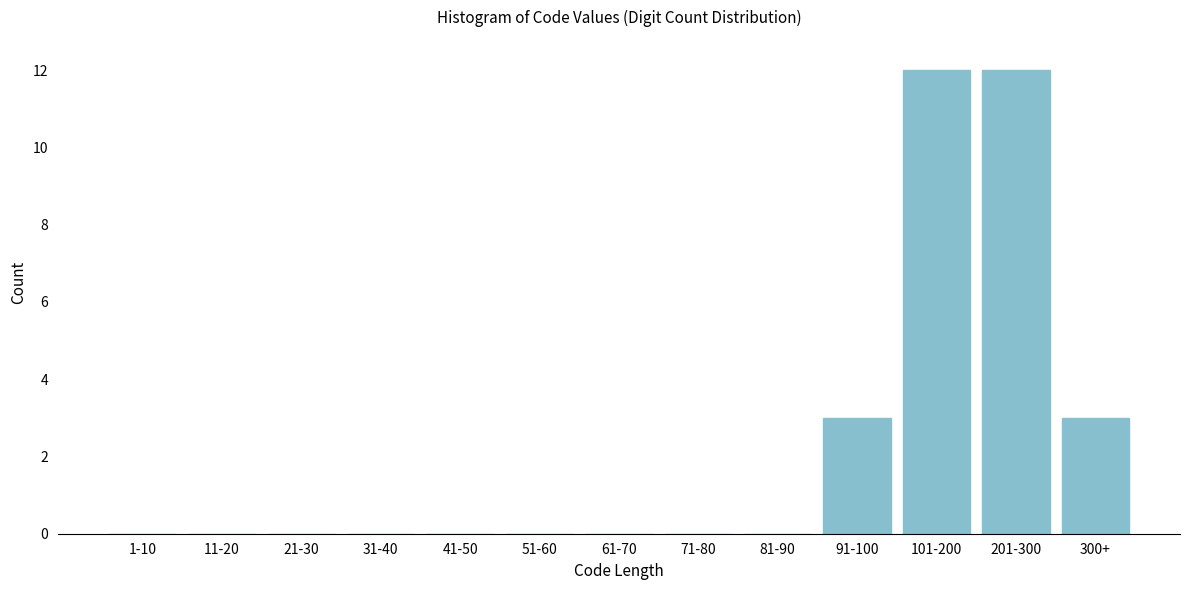

Reading left to right, transcribe all the data shown in this chart.

1-10=0	11-20=0	21-30=0	31-40=0	41-50=0	51-60=0	61-70=0	71-80=0	81-90=0	91-100=3	101-200=12	201-300=12	300+=3